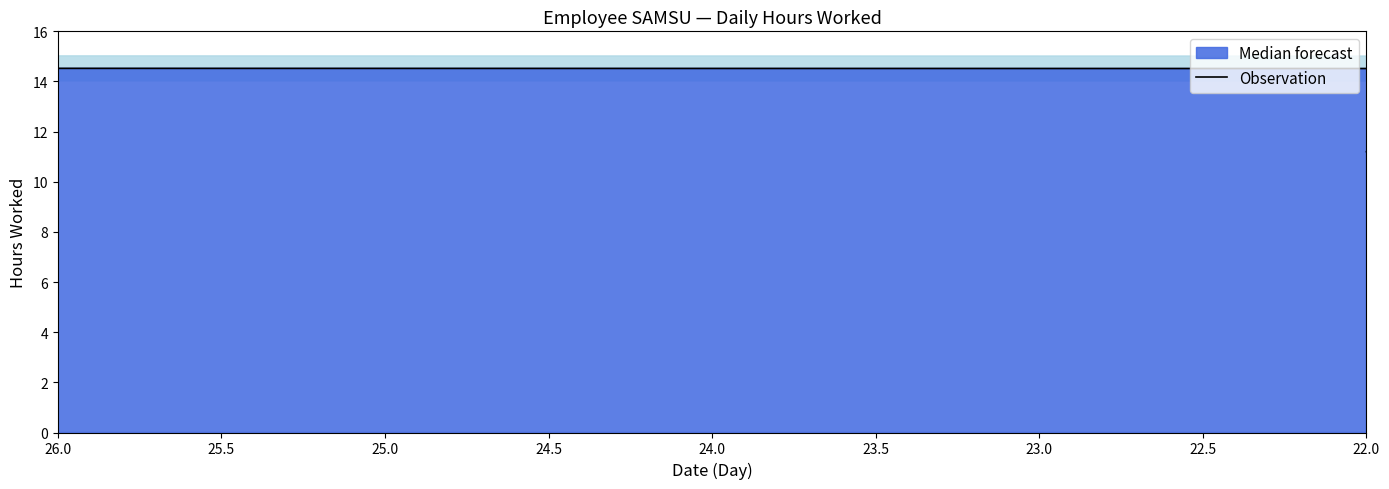

How many values are above zero?

25